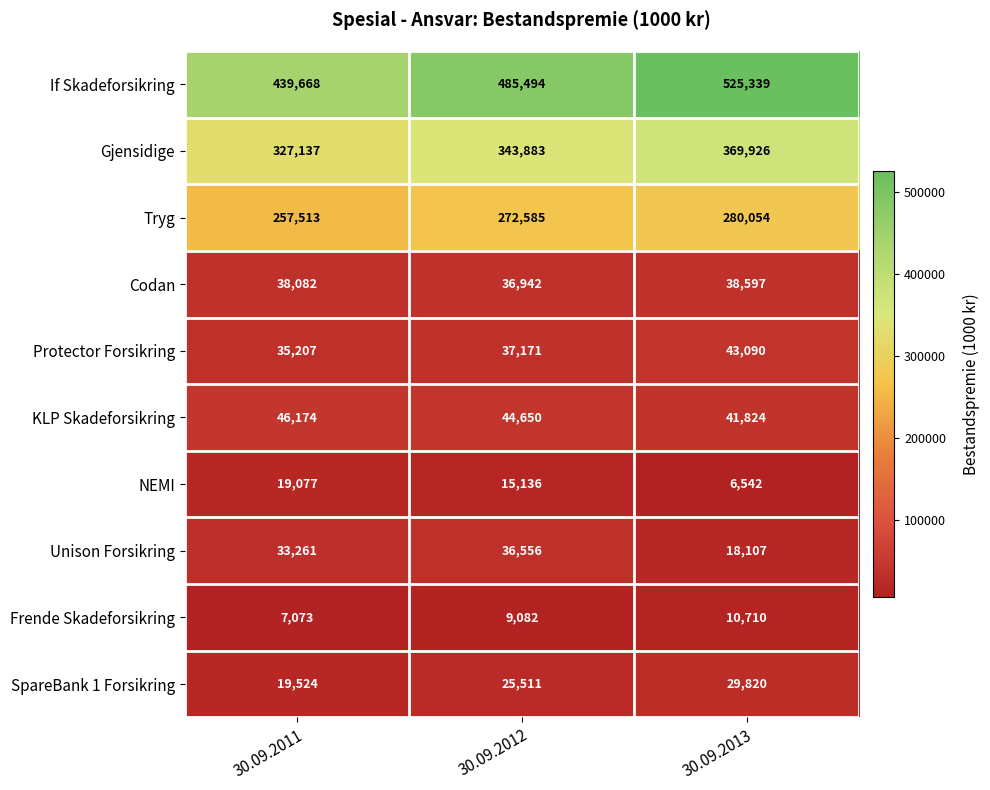

Count the number of categories in the chart.

3